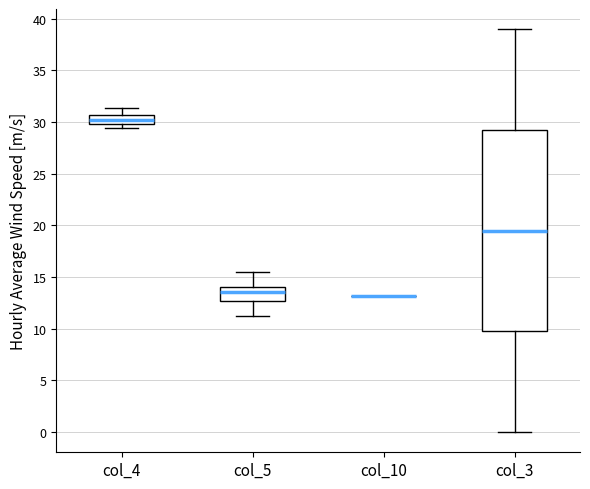

Reading left to right, read every box against the y-axis: the position of its median line, the range the box covers, and the ends of its whiskers. The values are not printed on the chart, so give them approximately, as read against the axis.

col_4: median 30.0 (inside the box), box 30.0 to 30.5, whiskers 29.5 to 31.5
col_5: median 13.5, box 12.5 to 14.0, whiskers 11.0 to 15.5
col_10: box collapsed to a line at 13.0, whiskers 13.0 to 13.0
col_3: median 19.5, box 10.0 to 29.5, whiskers 0.0 to 39.0